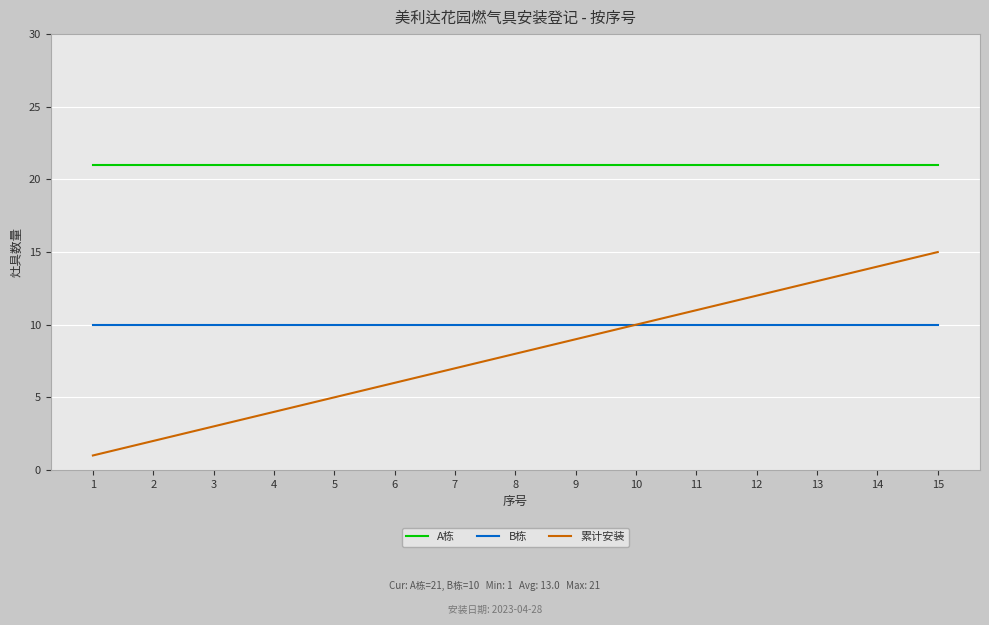

How many lines are shown in the chart?

3